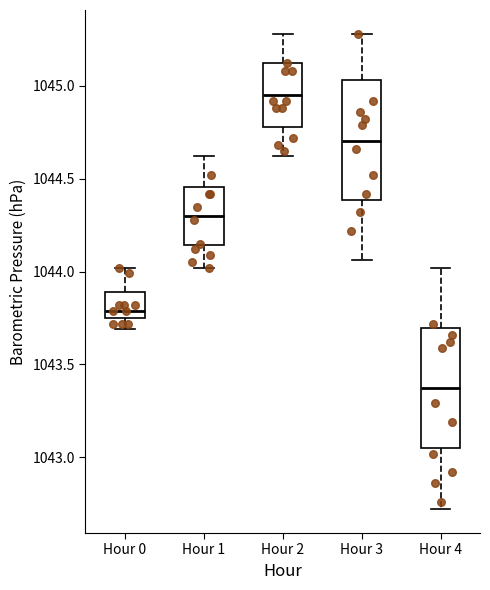

Where does the lower whisker of the box for Hour 4 end on the y-axis? The values are not printed on the chart, so give them approximately, as read against the axis.

1042.70